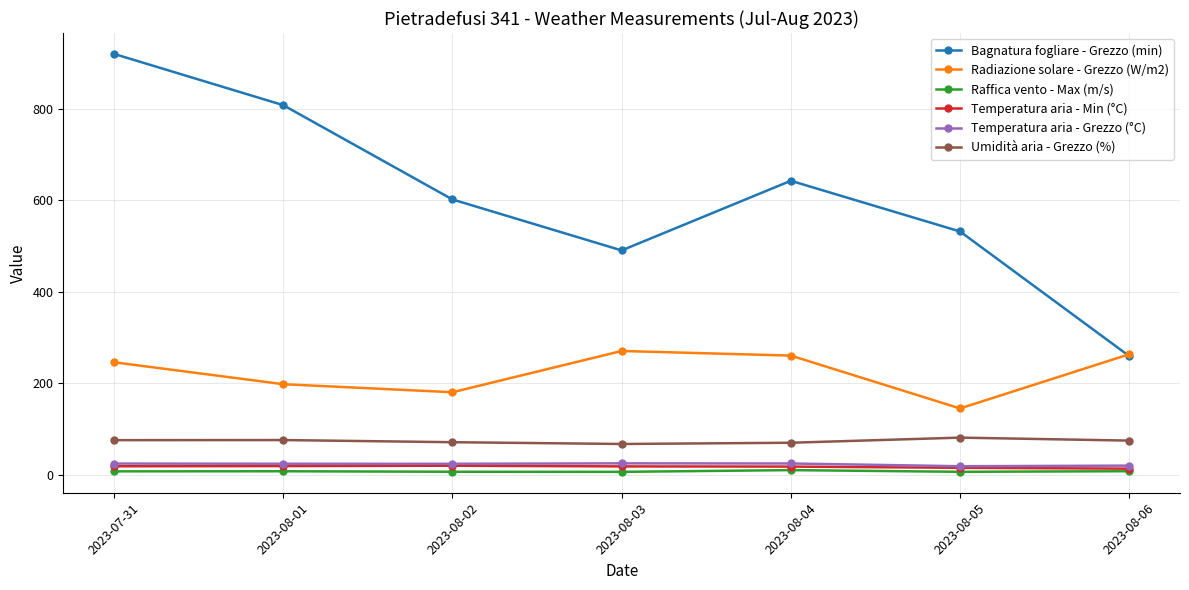

What is the sum of all Temperatura aria - Min (°C) values?

122.2